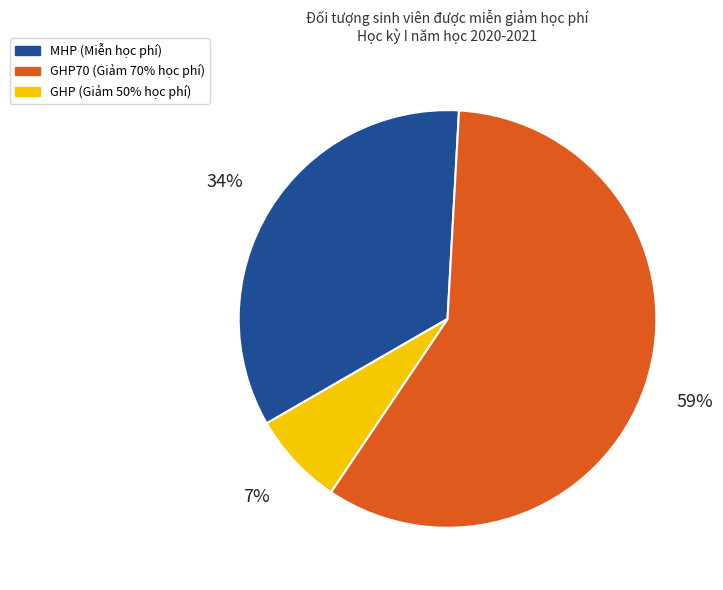

To the nearest percent, what is the average slice percentage?

33%